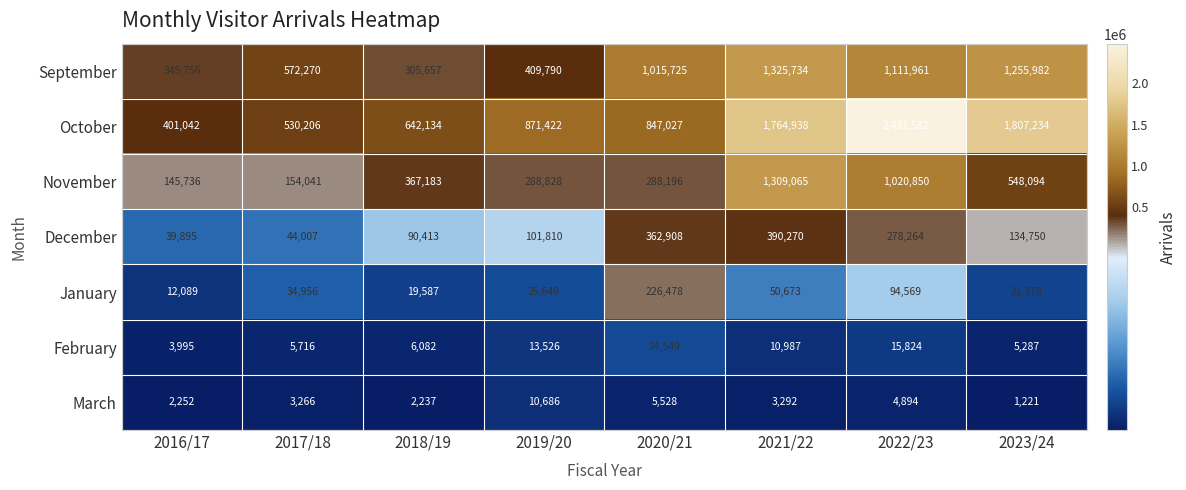

At which label is October closest to 1441312?

2021/22